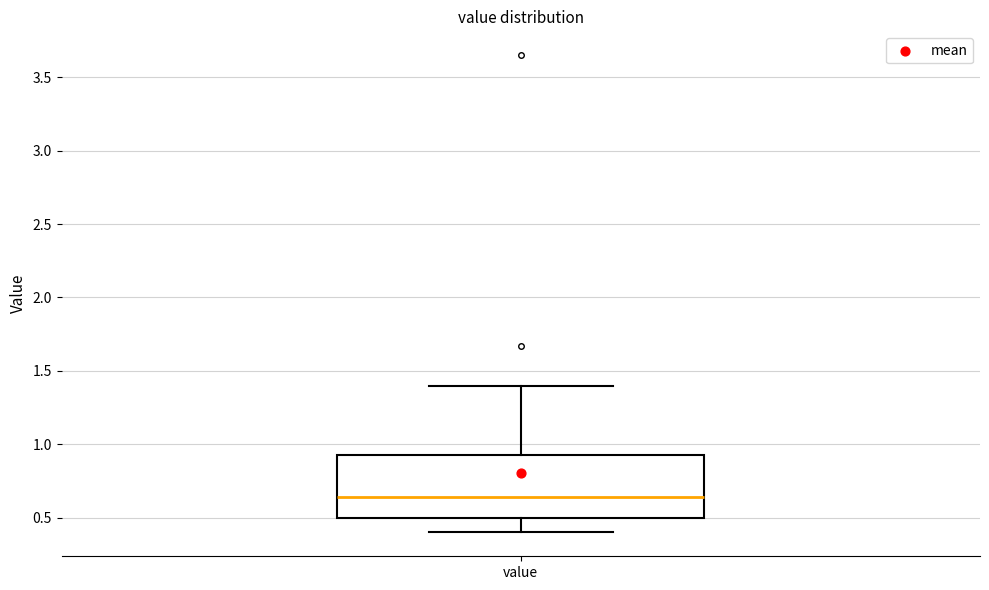

Where does the lower whisker of the box for value end on the y-axis? The values are not printed on the chart, so give them approximately, as read against the axis.

0.40